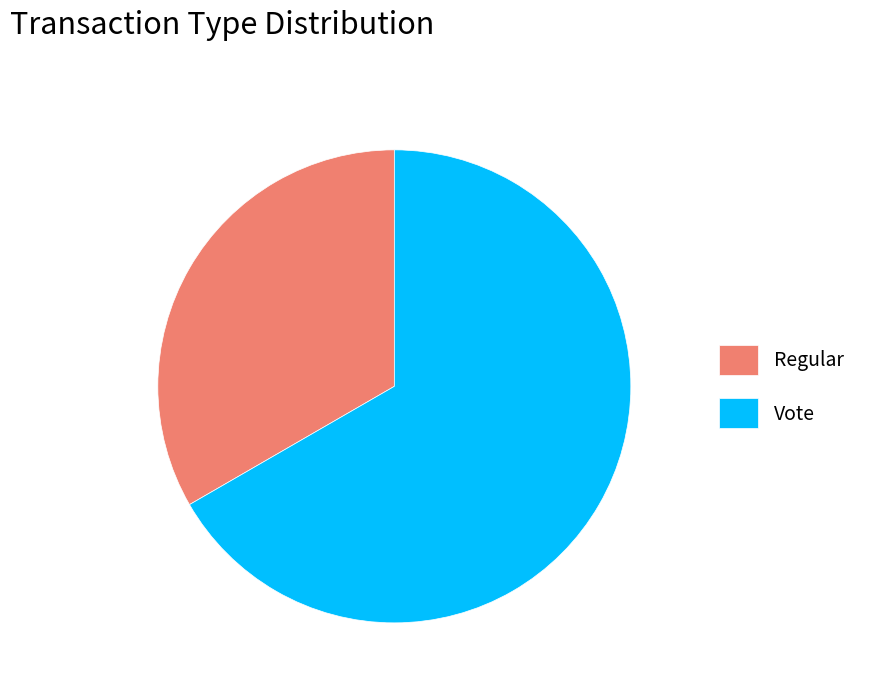

Is it true that Vote is 60% of the pie?

False